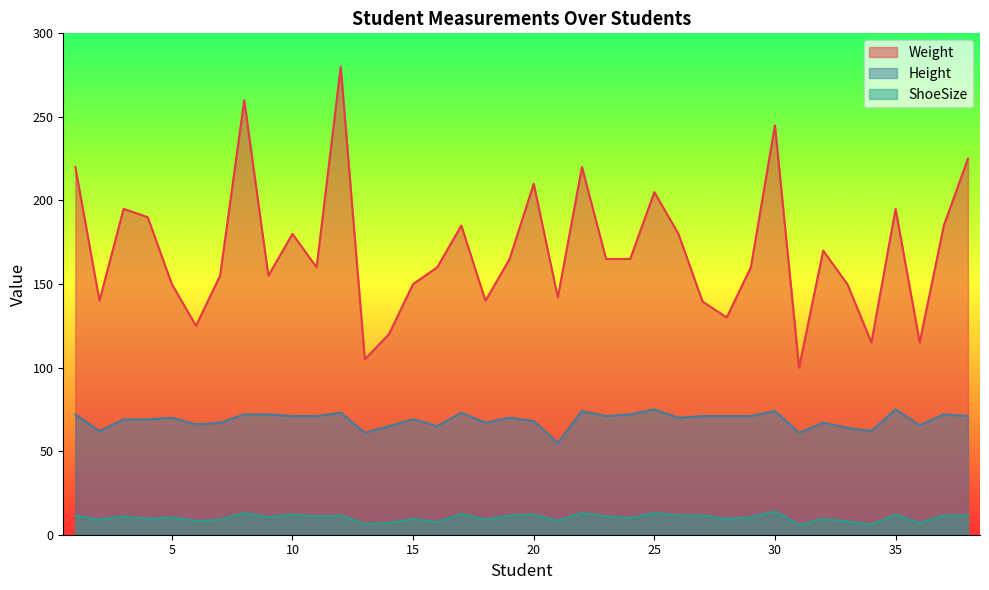

How many values in the Height series exceed 70?

18